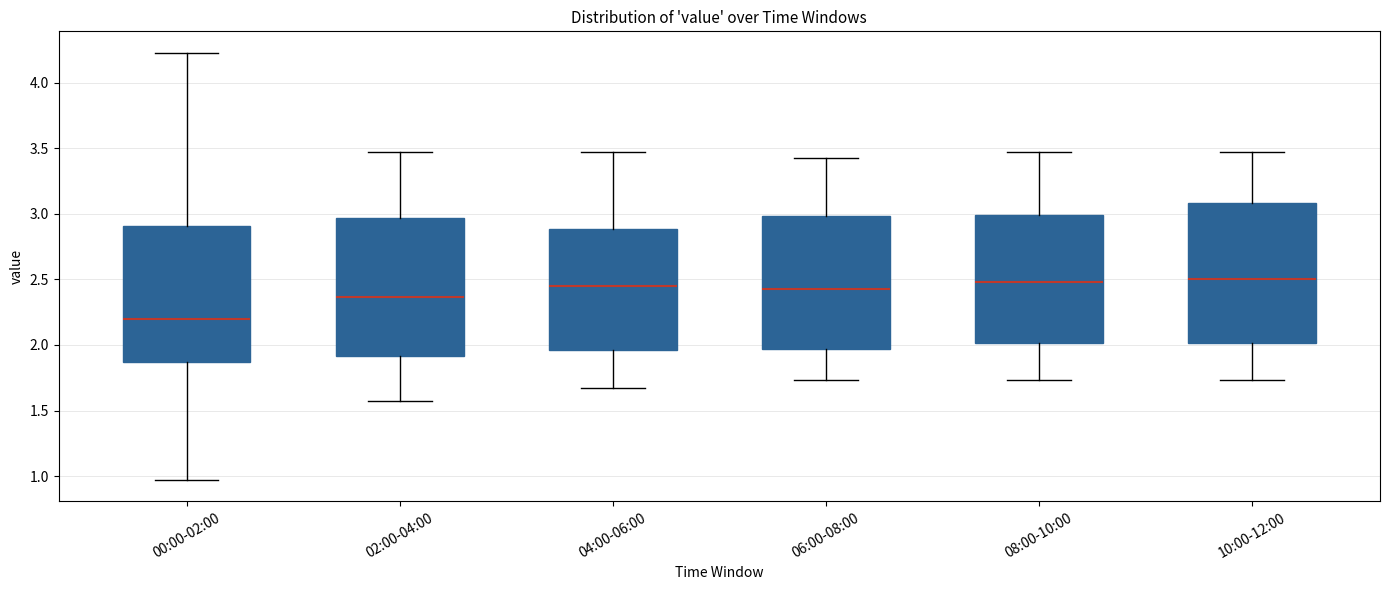

Reading left to right, read every box against the y-axis: the position of its median line, the range the box covers, and the ends of its whiskers. The values are not printed on the chart, so give them approximately, as read against the axis.

00:00-02:00: median 2.20, box 1.85 to 2.90, whiskers 0.95 to 4.25
02:00-04:00: median 2.35, box 1.90 to 2.95, whiskers 1.55 to 3.45
04:00-06:00: median 2.45, box 1.95 to 2.90, whiskers 1.65 to 3.45
06:00-08:00: median 2.45, box 1.95 to 3.00, whiskers 1.75 to 3.45
08:00-10:00: median 2.50, box 2.00 to 3.00, whiskers 1.75 to 3.45
10:00-12:00: median 2.50, box 2.00 to 3.10, whiskers 1.75 to 3.45